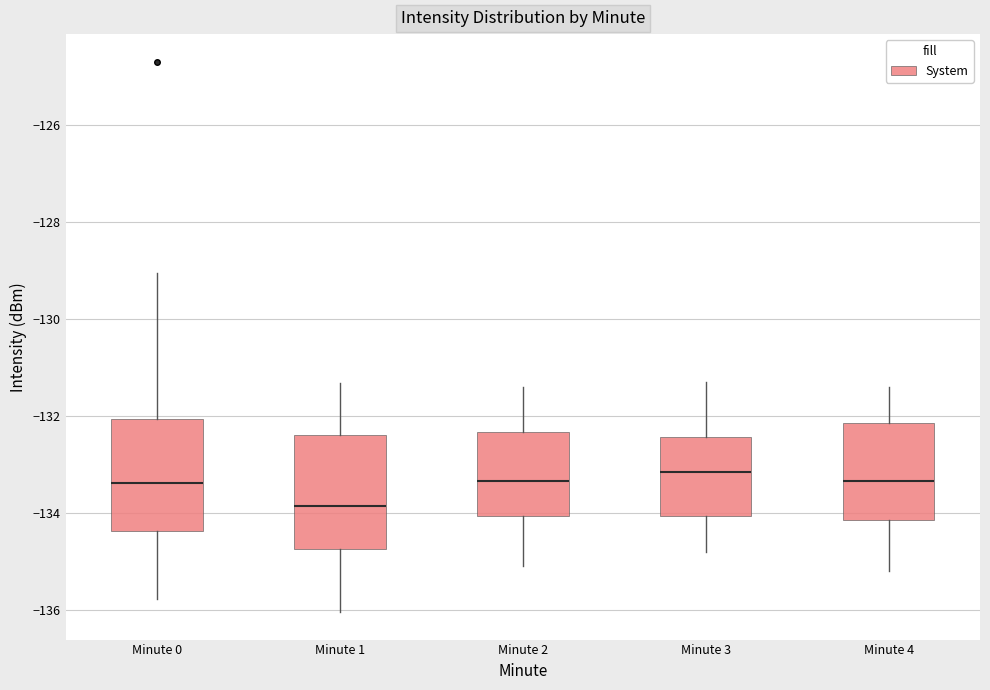

Where does the median line of the box for Minute 3 sit on the y-axis? The values are not printed on the chart, so give them approximately, as read against the axis.

-133.2